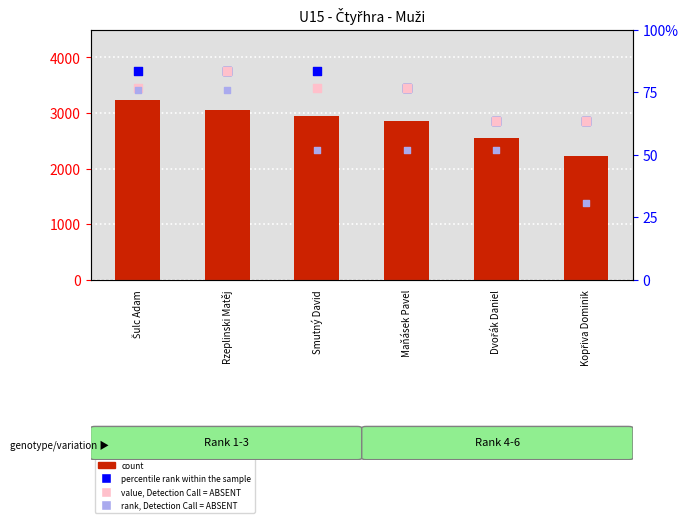

Which series has the largest Y range (max minus min)?

count